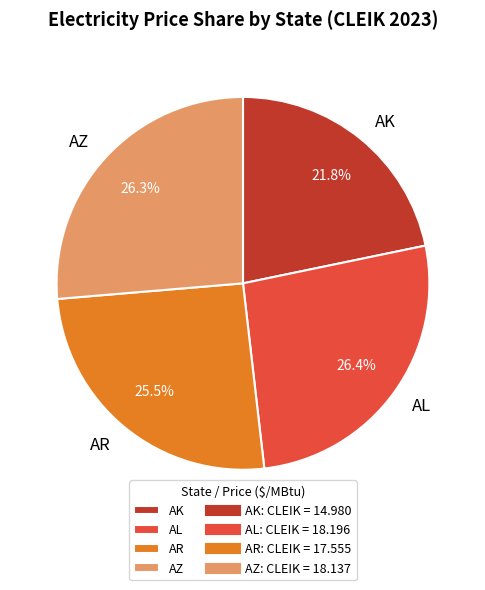

Is the sum of AZ and AR greater than half?

Yes